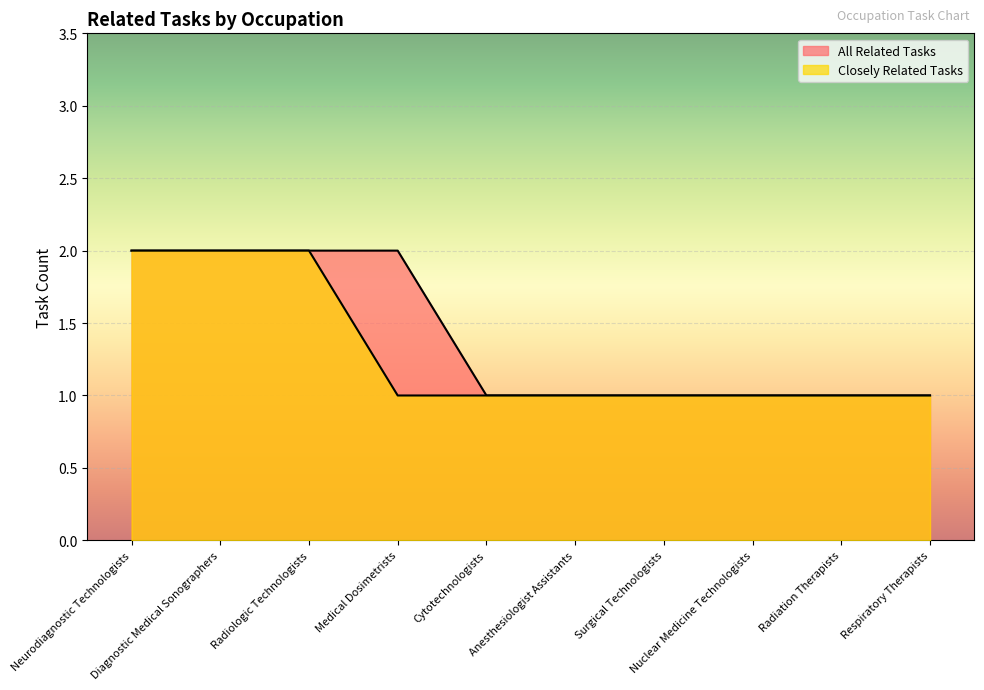

What is the average value of the All Related Tasks series?

1